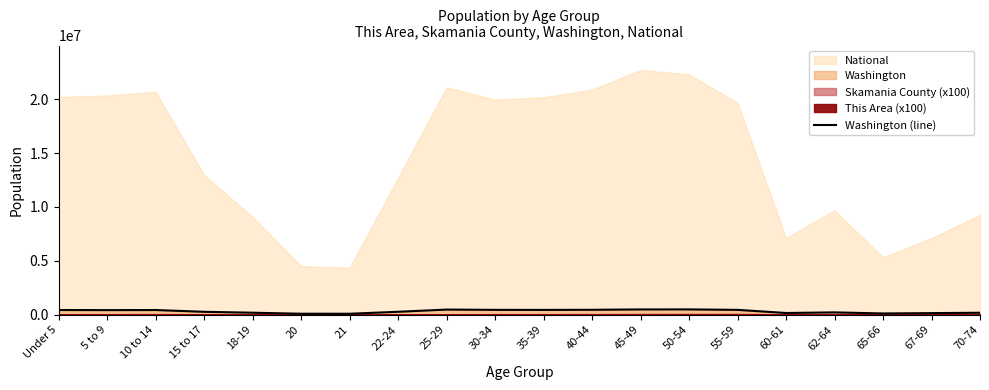

How many lines are shown in the chart?

1